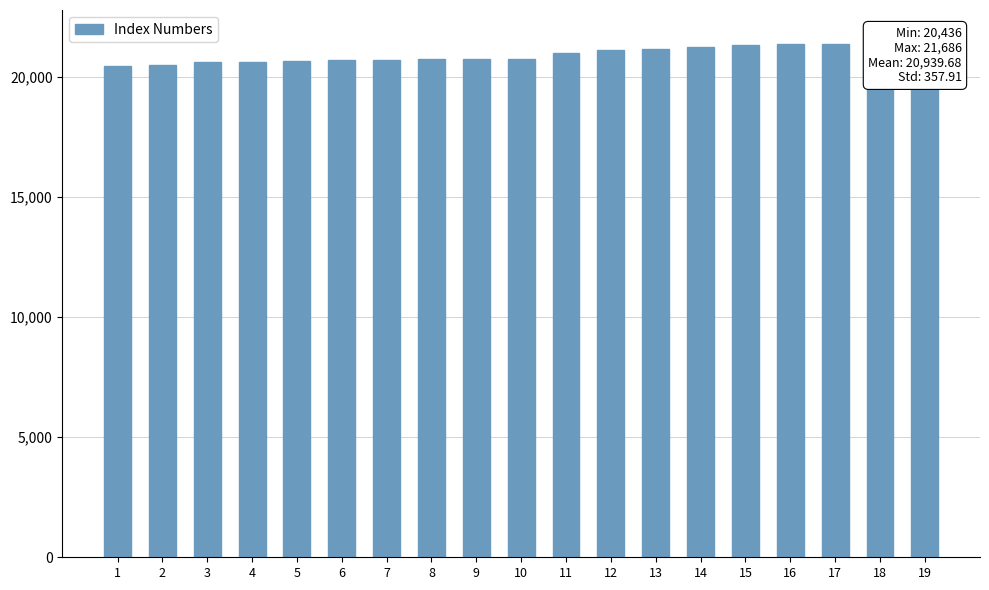

How many categories are shown in the chart?

19